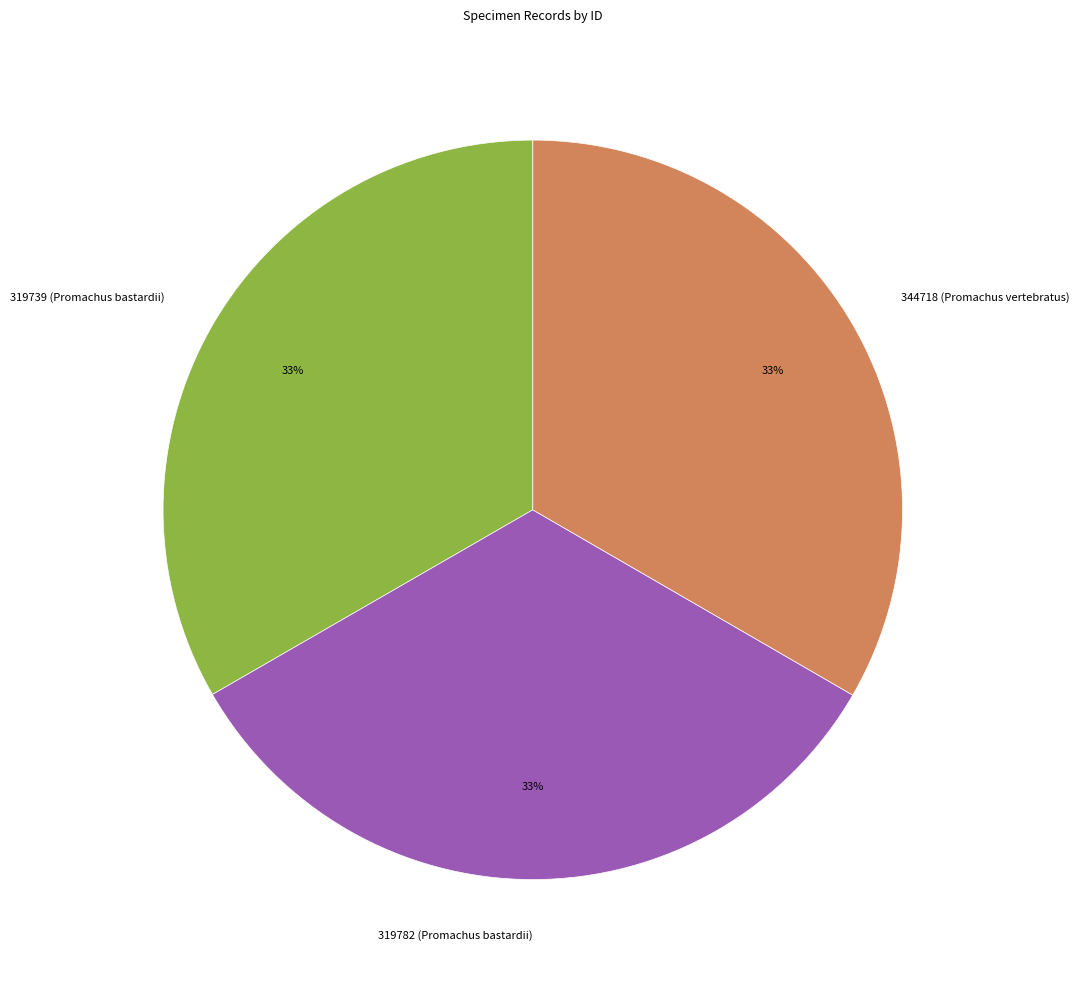

What is the ratio of the value at 344718 (Promachus vertebratus) to the value at 319782 (Promachus bastardii)?

1.0